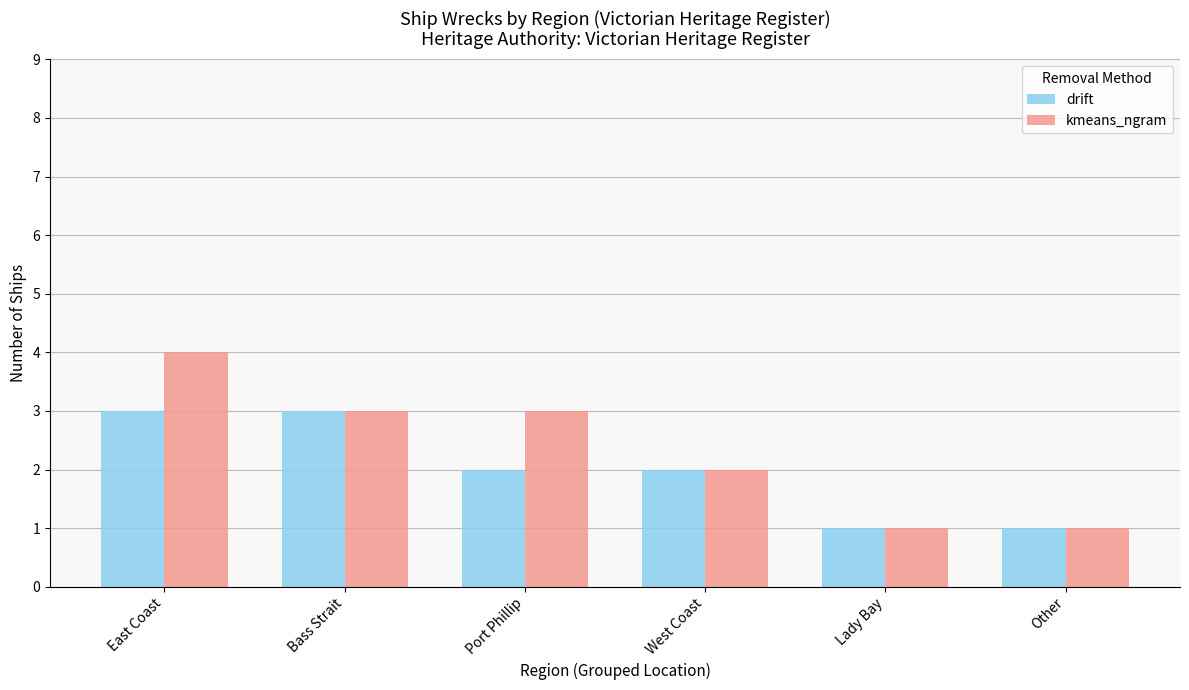

Which series has the largest range (max minus min)?

kmeans_ngram